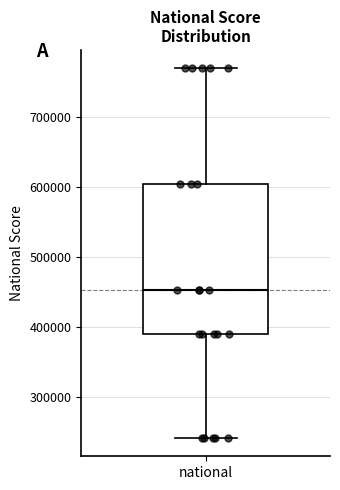

Read this box plot against the y-axis: the position of the median line, the range covered by the box, and the ends of both whiskers. The values are not printed on the chart, so give them approximately, as read against the axis.

median 450000, box 390000 to 600000, whiskers 240000 to 770000